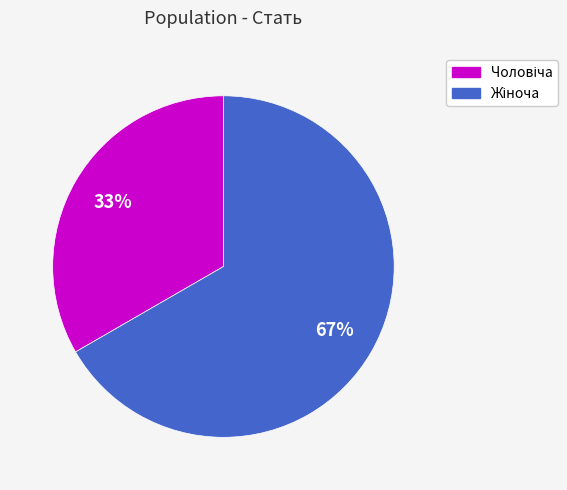

To the nearest percent, what is the average slice percentage?

50%